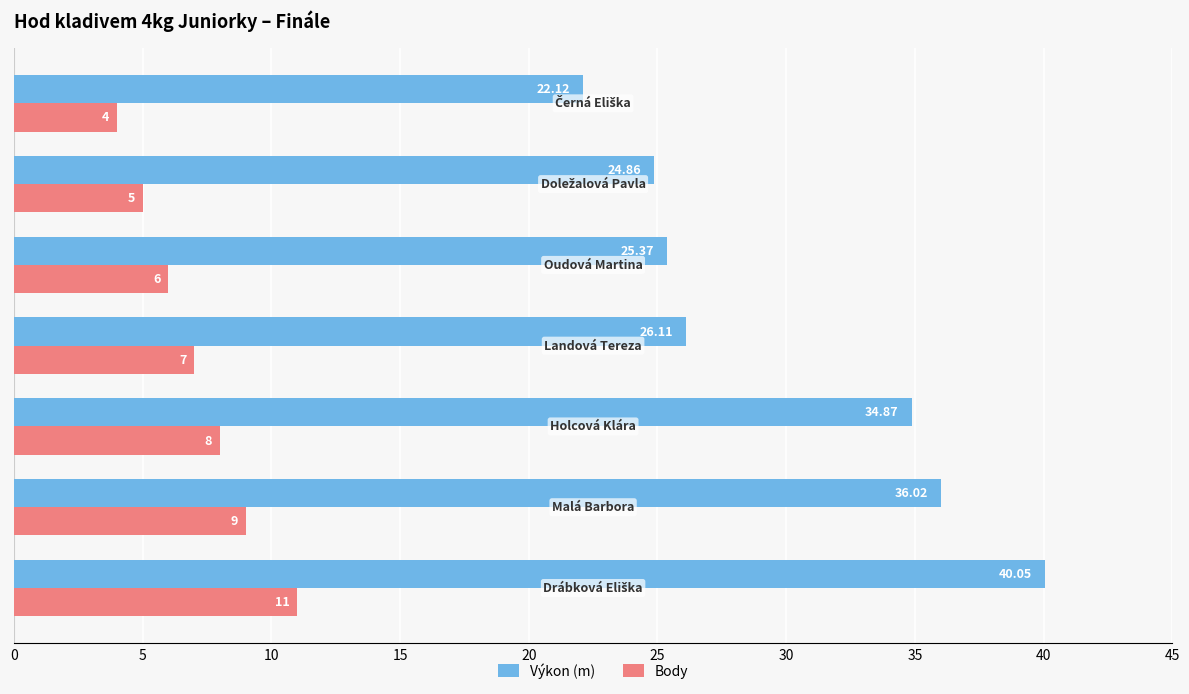

At how many categories does at least one series exceed 32?

3